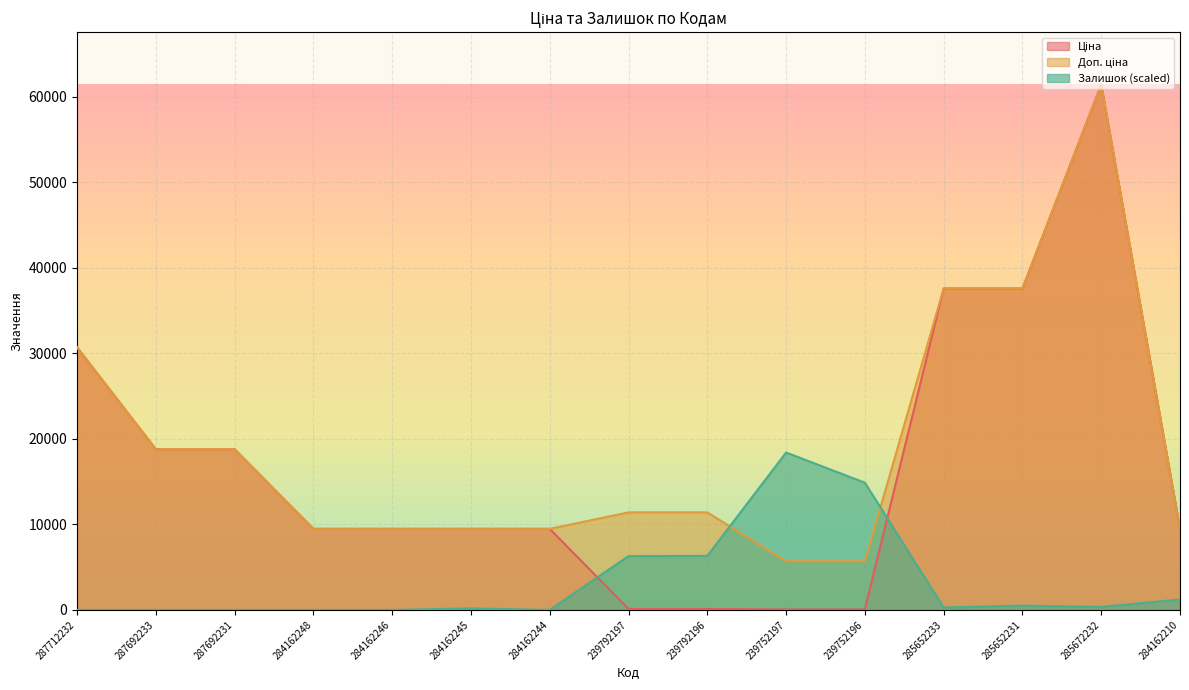

What is the spread (max minus min) of values at 239752197?

18351.4